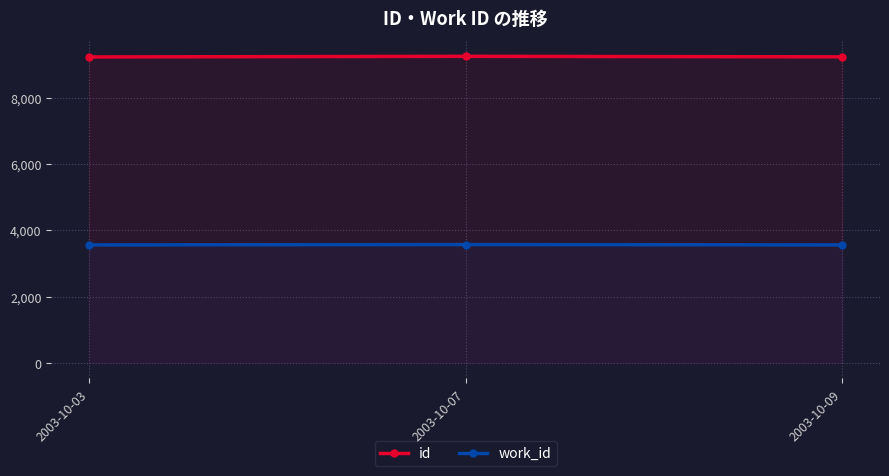

The id series shows 9226 at 2003-10-03. True or false?

True